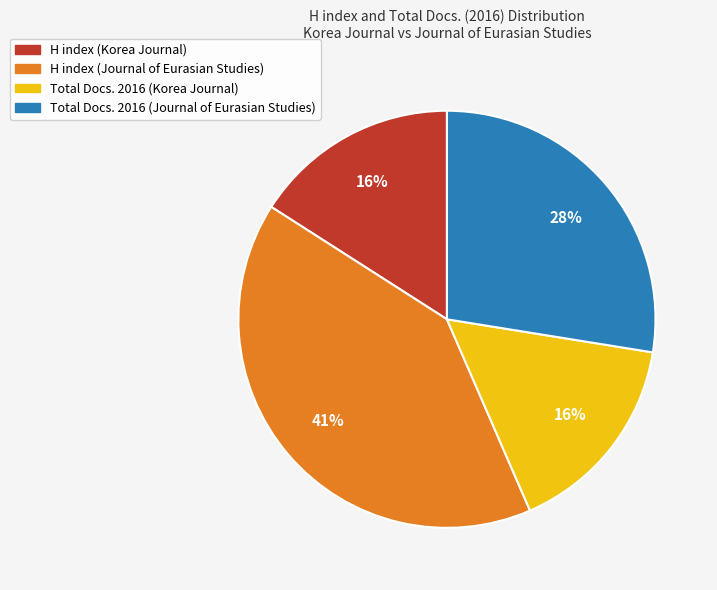

To the nearest percent, what is the difference between the Total Docs. 2016 (Journal of Eurasian Studies) and H index (Journal of Eurasian Studies) slice percentages?

13%